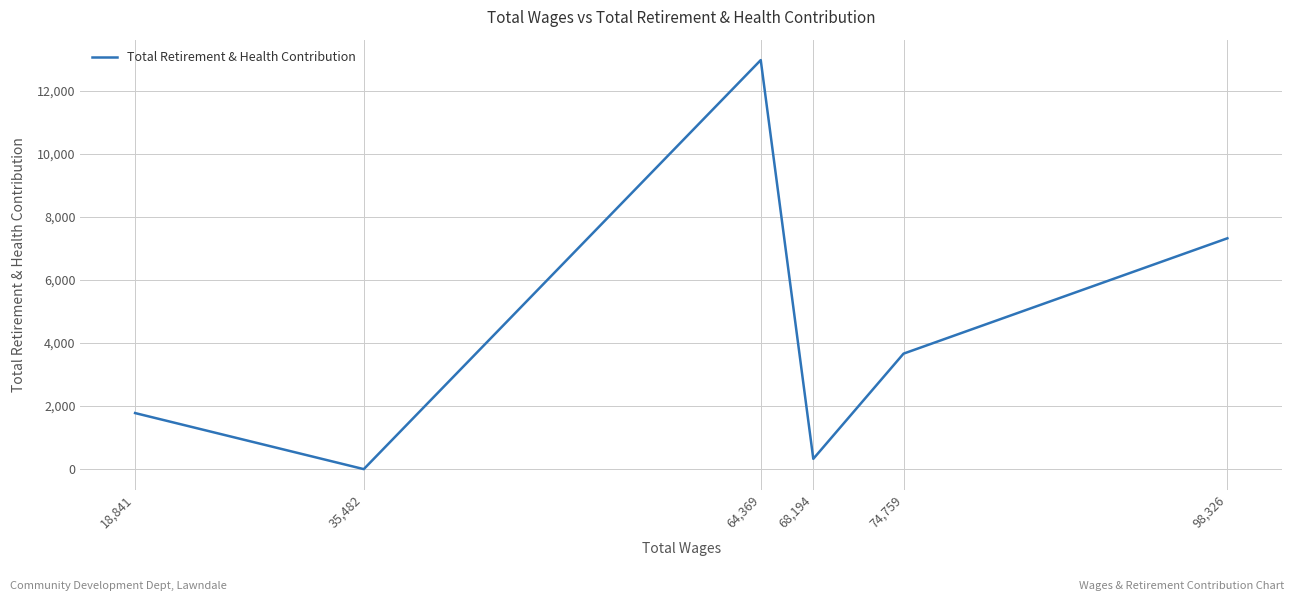

How many interior local valleys (lower than both neighbors) does the data have?

2